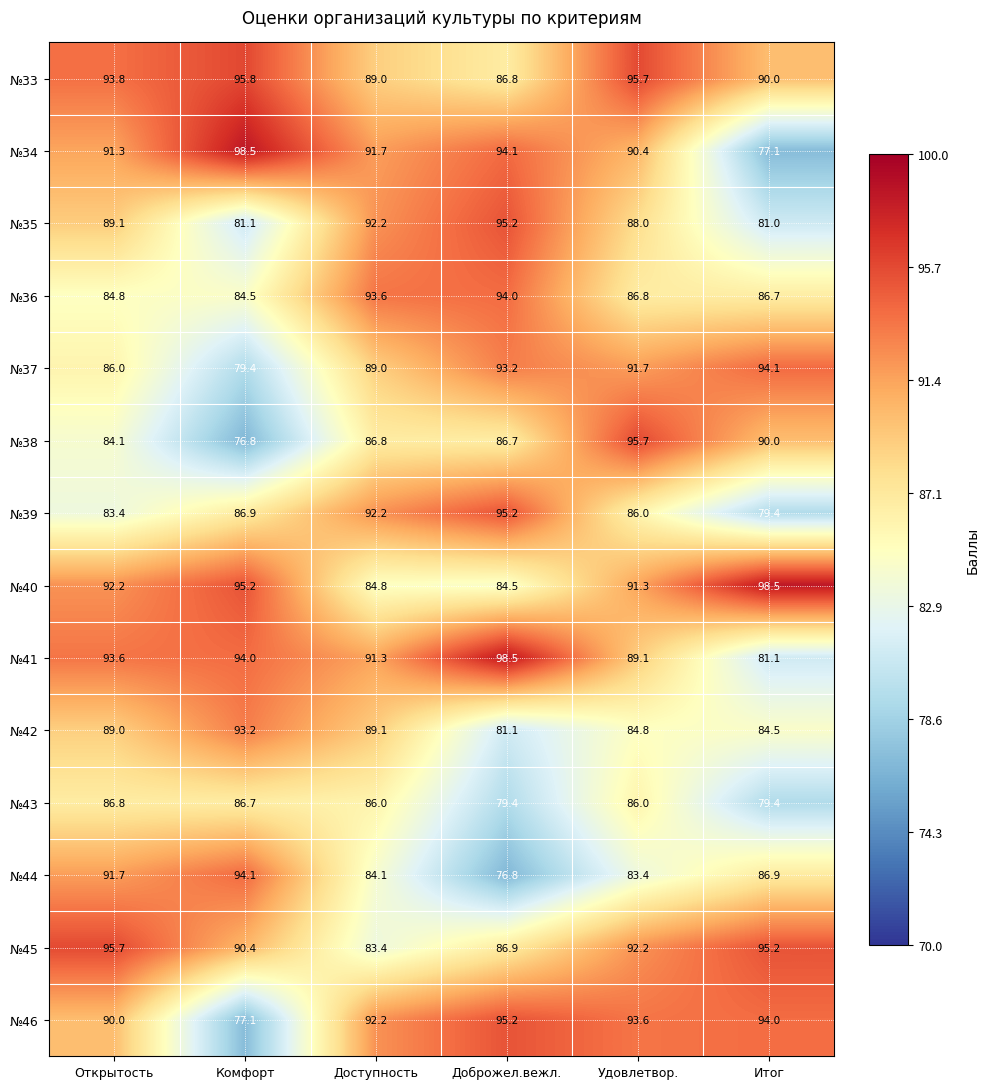

At which label does №36 reach its peak?

Доброжел.вежл.